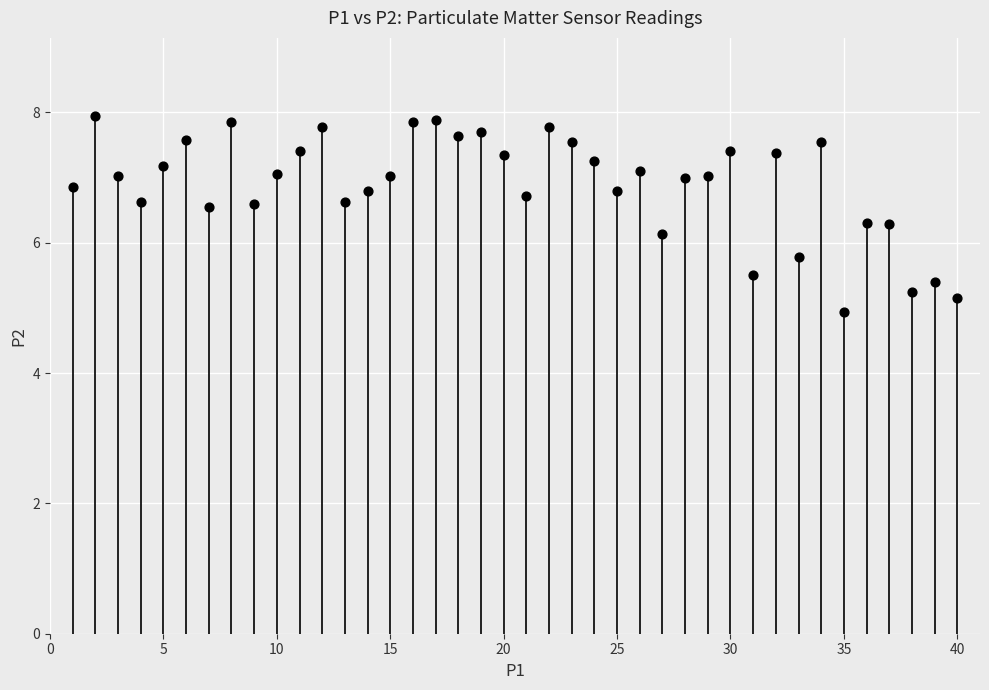

What is the range of Y values (max minus min)?

3.0